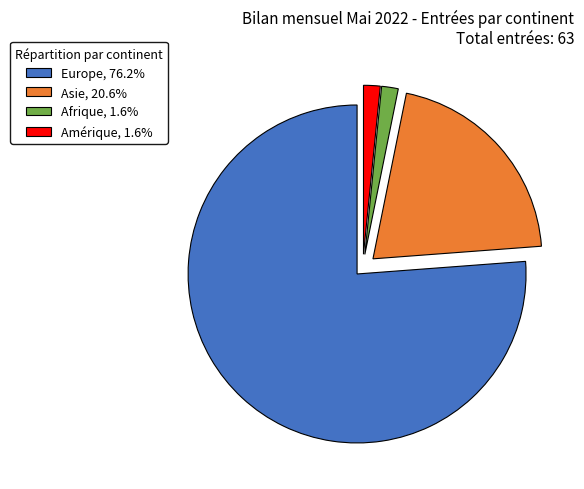

Between Amérique and Asie, which is larger?

Asie